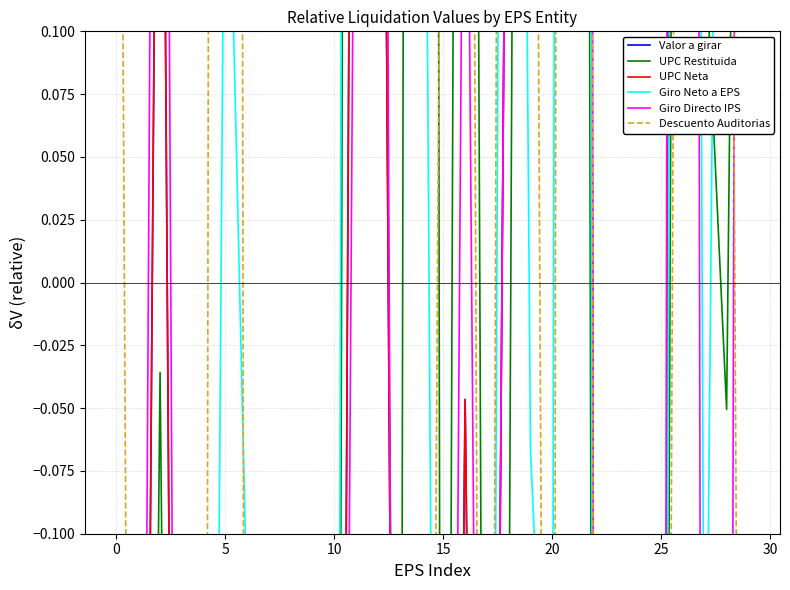

True or false: Valor a girar has a value of 0.6 at 27.

True